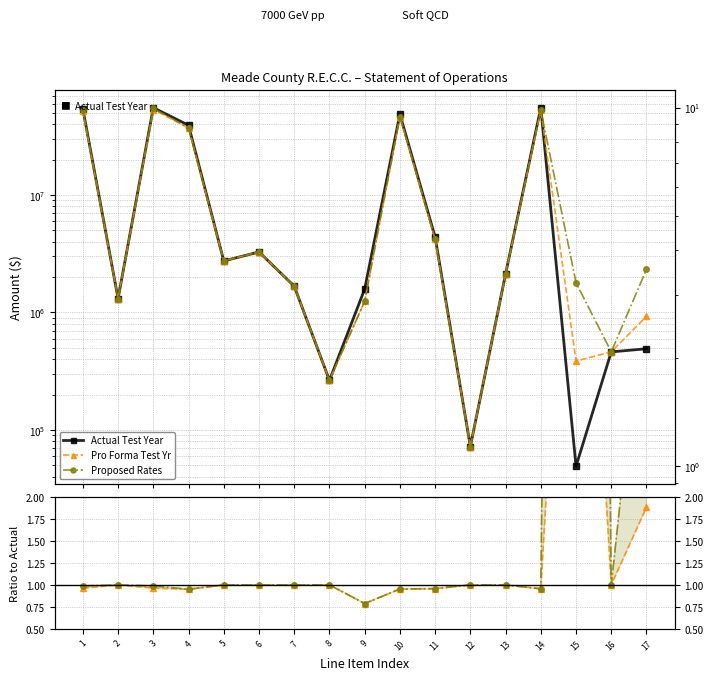

Does the chart have visible grid lines?

Yes